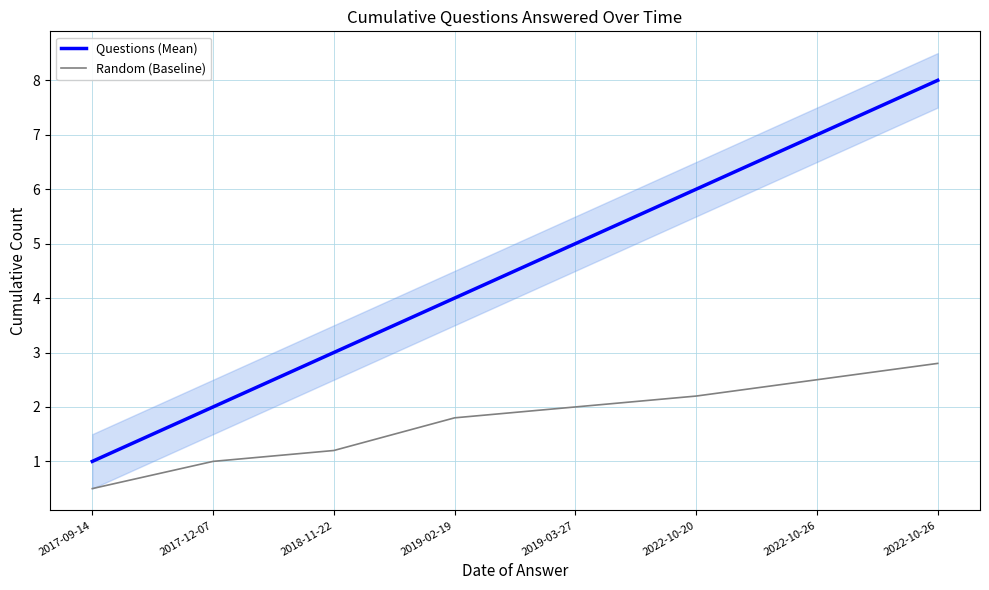

Rank the series at 2017-12-07 from lowest to highest value.

Random (Baseline), Questions (Mean)